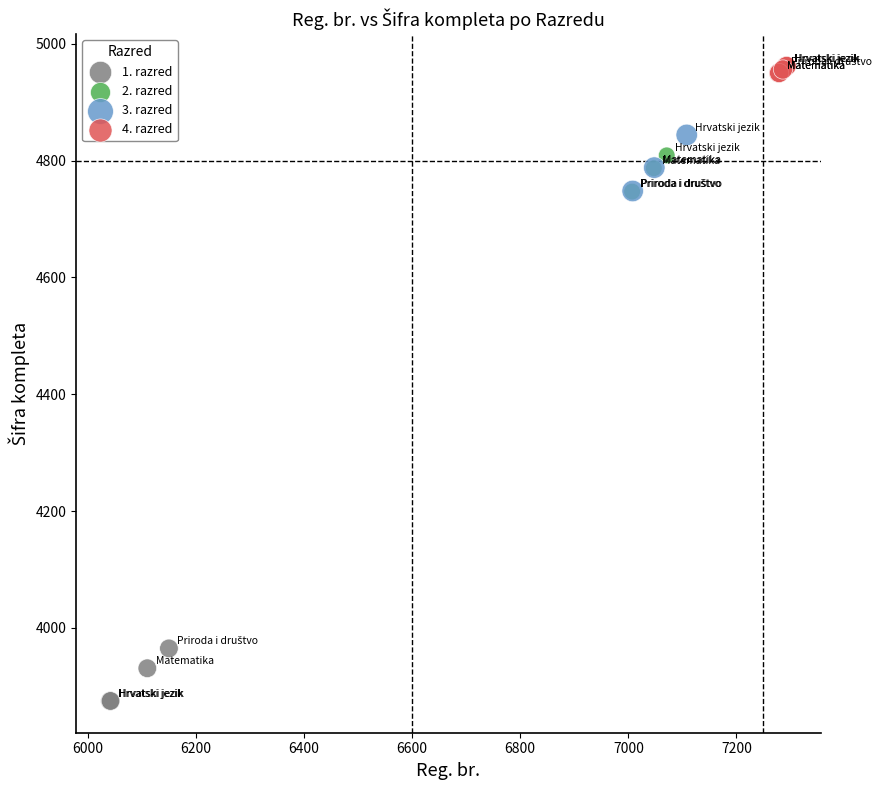

Which series reaches the minimum Y coordinate?

1. razred